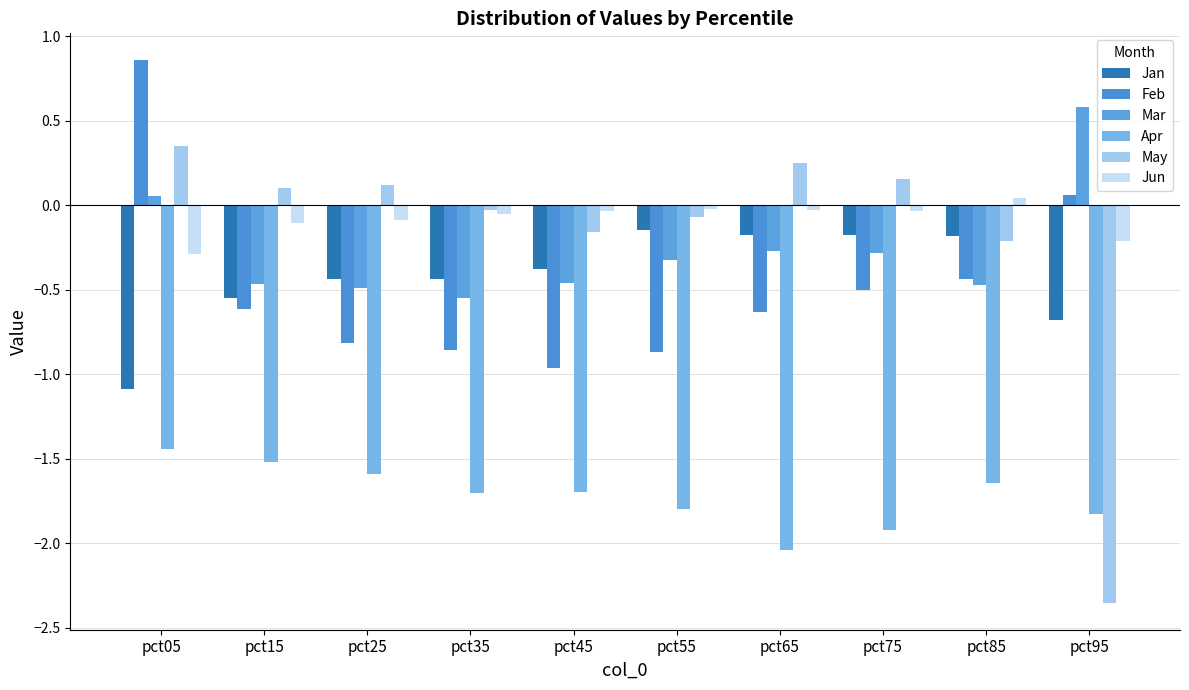

Reading right to left, list all the values displayed in this chart.

Jan: pct95=-0.7	pct85=-0.2	pct75=-0.2	pct65=-0.2	pct55=-0.1	pct45=-0.4	pct35=-0.4	pct25=-0.4	pct15=-0.5	pct05=-1.1
Feb: pct95=0.1	pct85=-0.4	pct75=-0.5	pct65=-0.6	pct55=-0.9	pct45=-1.0	pct35=-0.9	pct25=-0.8	pct15=-0.6	pct05=0.9
Mar: pct95=0.6	pct85=-0.5	pct75=-0.3	pct65=-0.3	pct55=-0.3	pct45=-0.5	pct35=-0.6	pct25=-0.5	pct15=-0.5	pct05=0.1
Apr: pct95=-1.8	pct85=-1.6	pct75=-1.9	pct65=-2.0	pct55=-1.8	pct45=-1.7	pct35=-1.7	pct25=-1.6	pct15=-1.5	pct05=-1.4
May: pct95=-2.4	pct85=-0.2	pct75=0.2	pct65=0.2	pct55=-0.1	pct45=-0.2	pct35=-0.0	pct25=0.1	pct15=0.1	pct05=0.4
Jun: pct95=-0.2	pct85=0.0	pct75=-0.0	pct65=-0.0	pct55=-0.0	pct45=-0.0	pct35=-0.1	pct25=-0.1	pct15=-0.1	pct05=-0.3